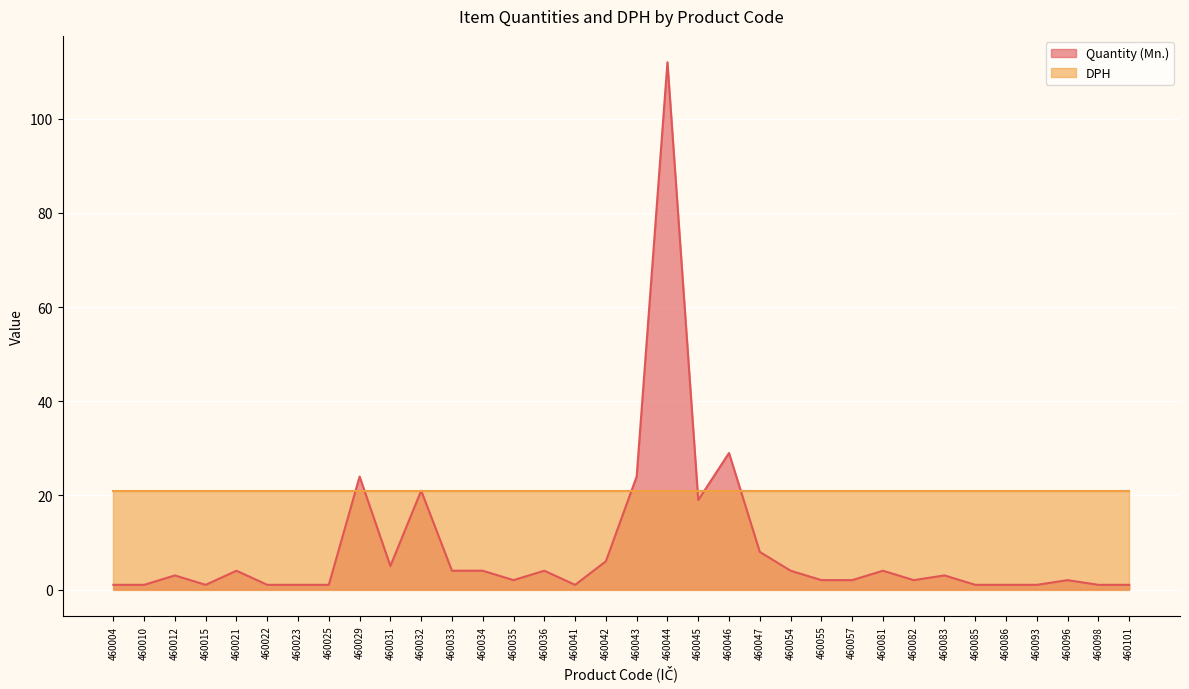

Does the chart display data point markers on the line(s)?

No